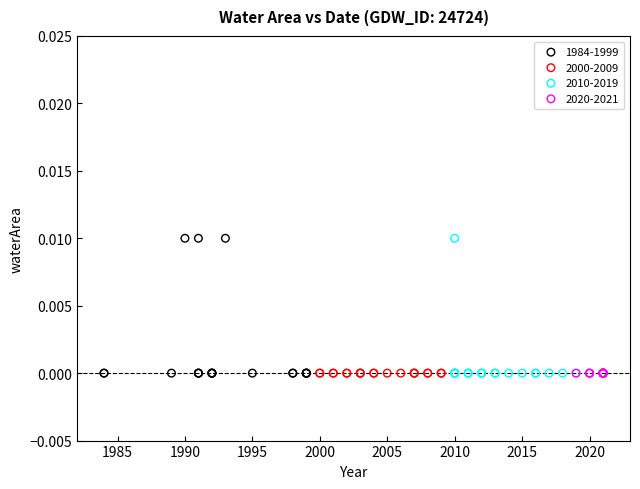

What are all the series names shown in the legend?

1984-1999, 2000-2009, 2010-2019, 2020-2021